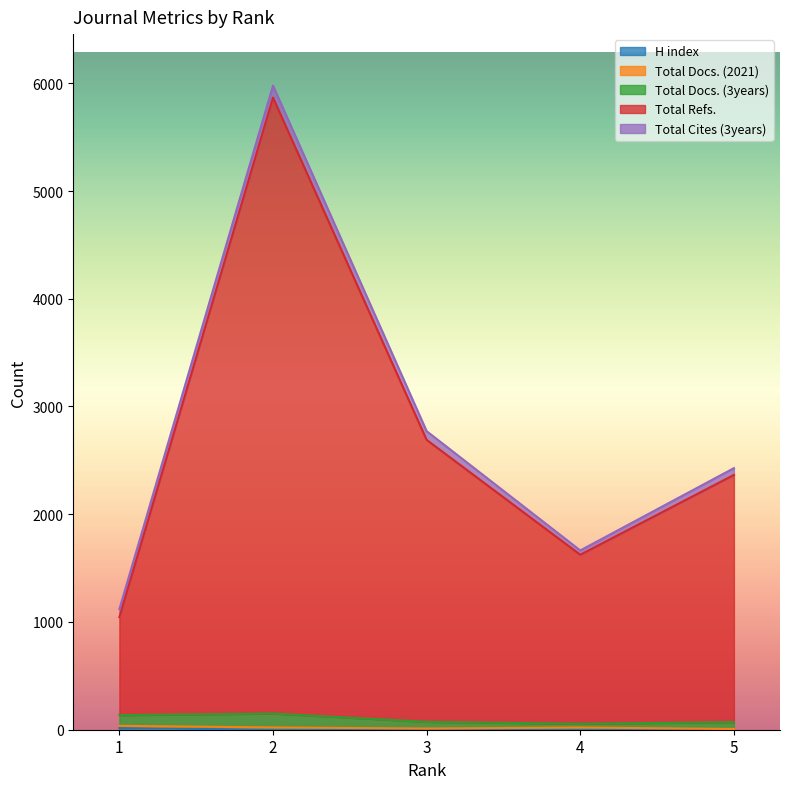

How many lines are shown in the chart?

5